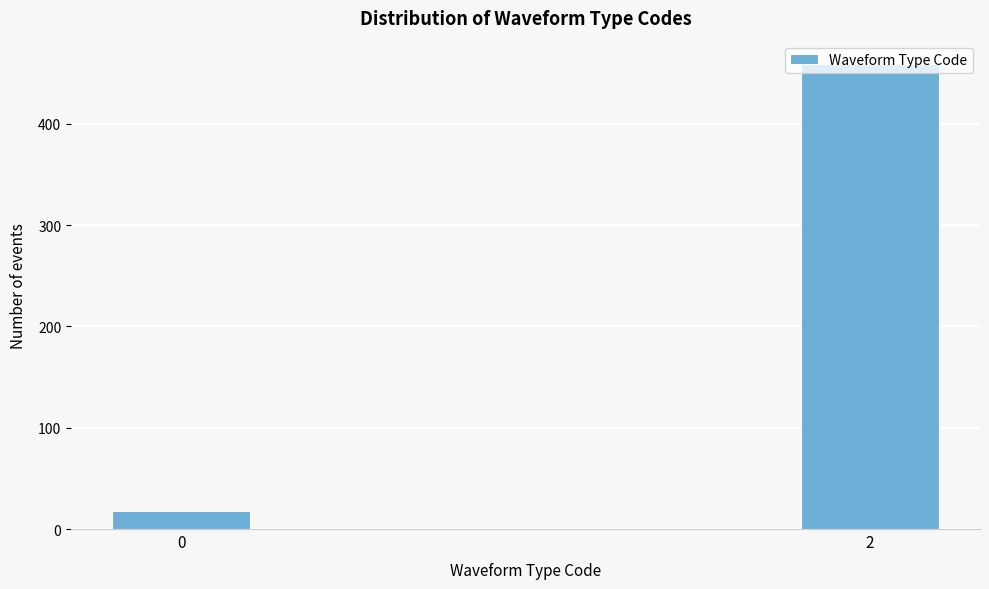

Rank the categories by value from lowest to highest.

0, 2